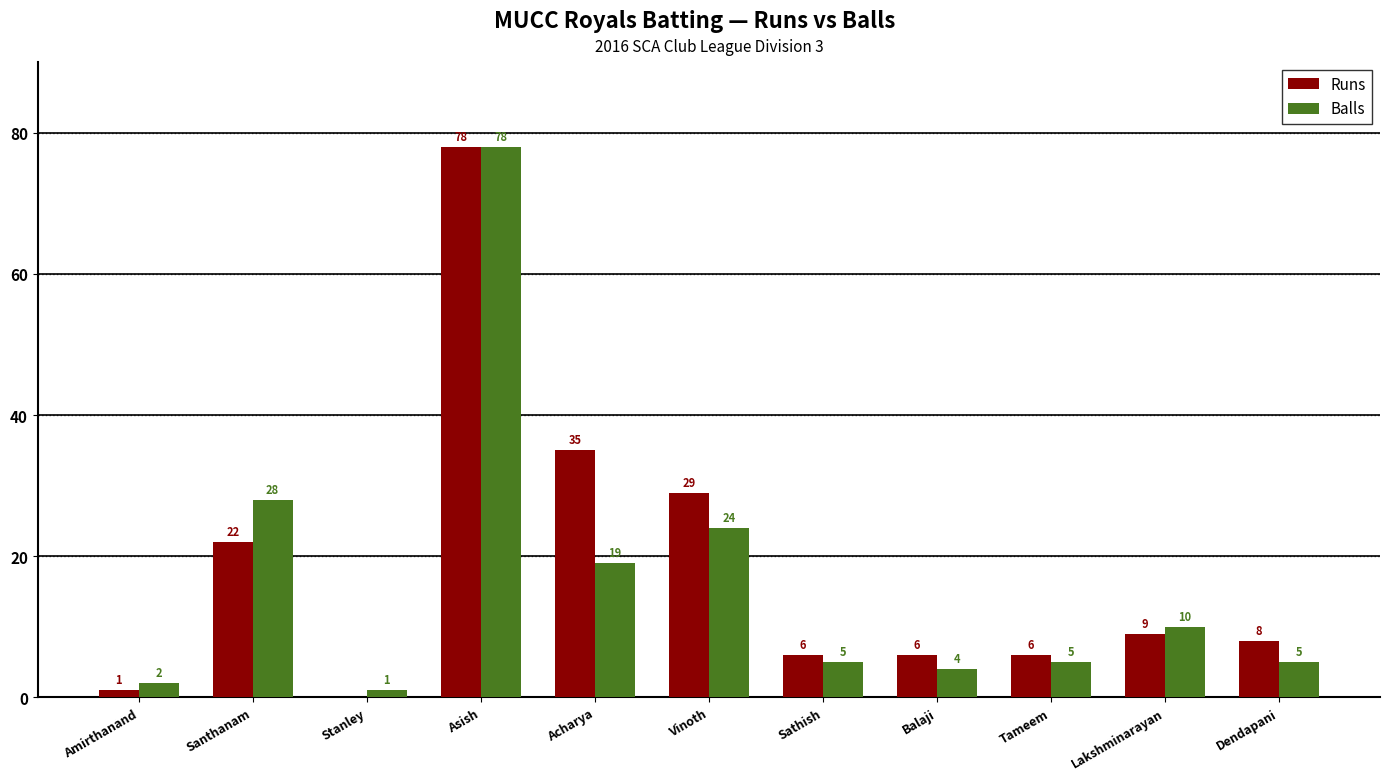

At which label does Balls reach its peak?

Asish